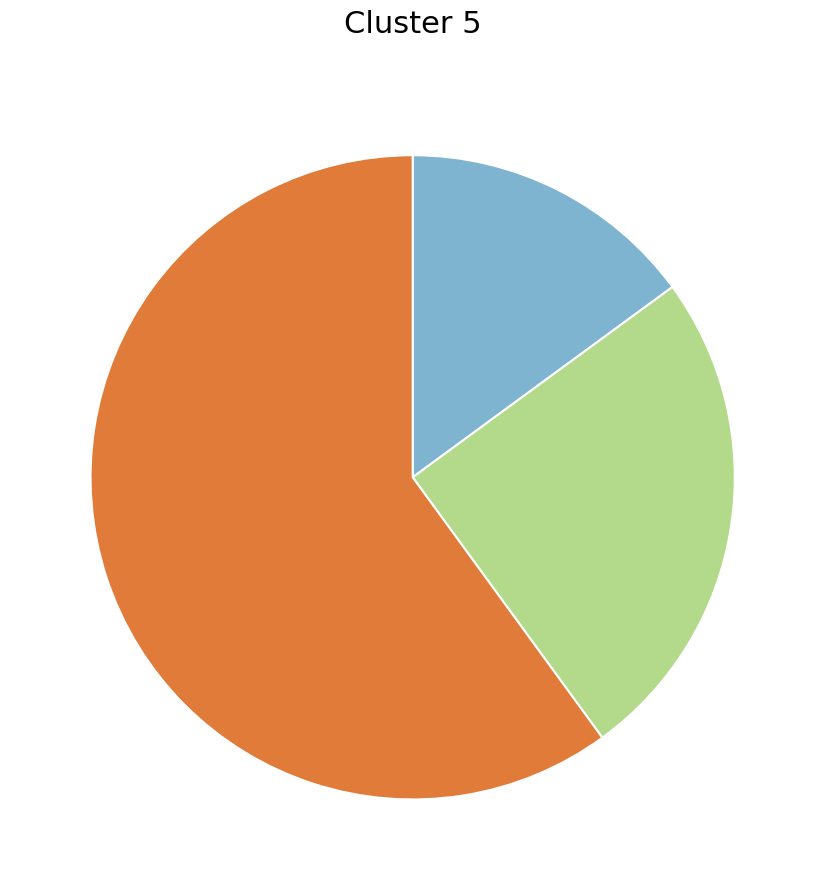

Is there any slice that represents more than half of the pie?

Yes